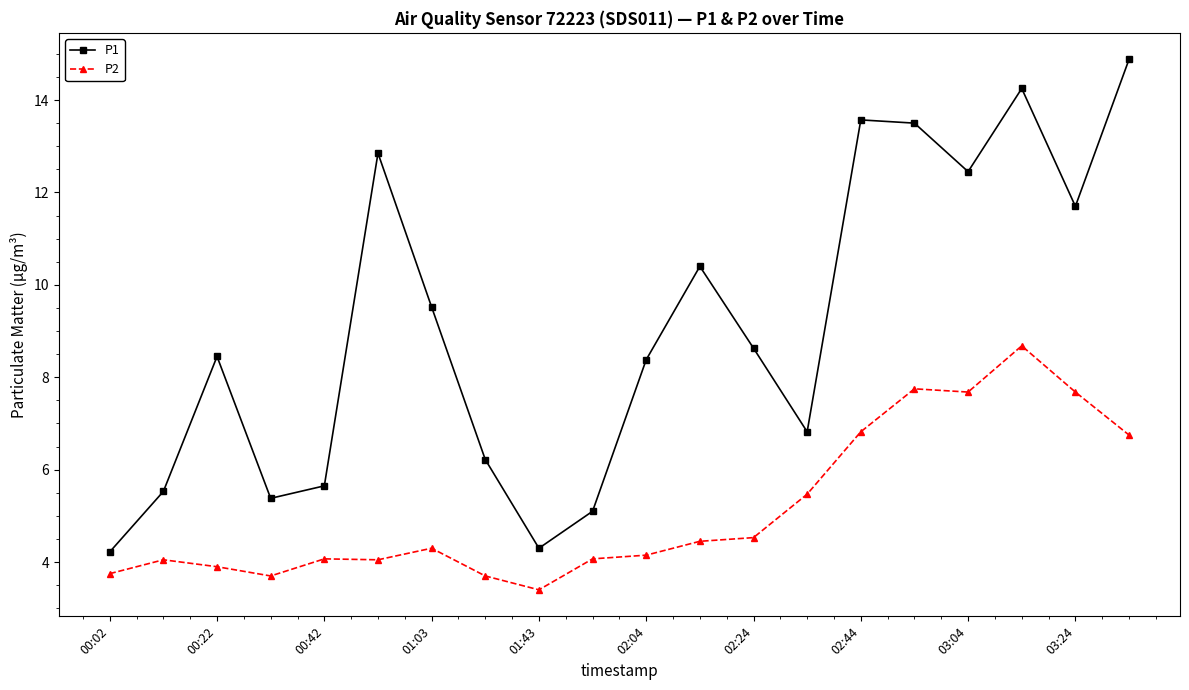

True or false: P2 has more than 2 points higher than both neighbors.

True